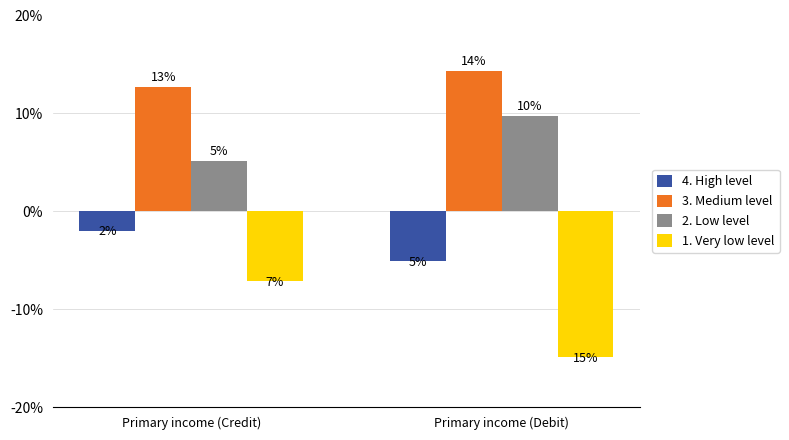

What are all the series names shown in the legend?

4. High level, 3. Medium level, 2. Low level, 1. Very low level